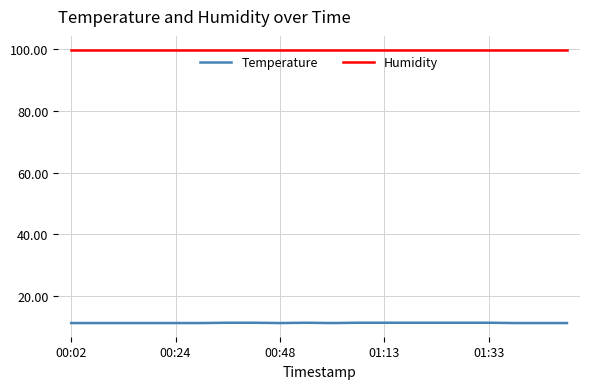

Rank the series by their average value, from highest to lowest.

Humidity, Temperature